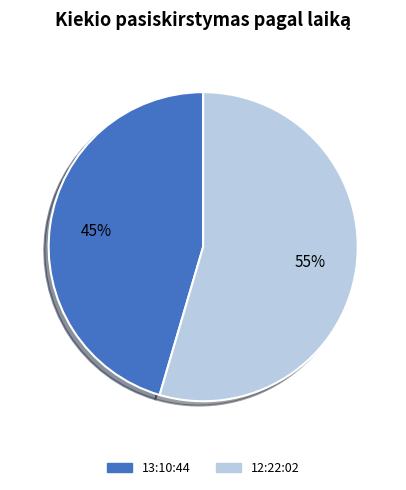

Do 13:10:44 and 12:22:02 together represent more than half of the pie?

Yes